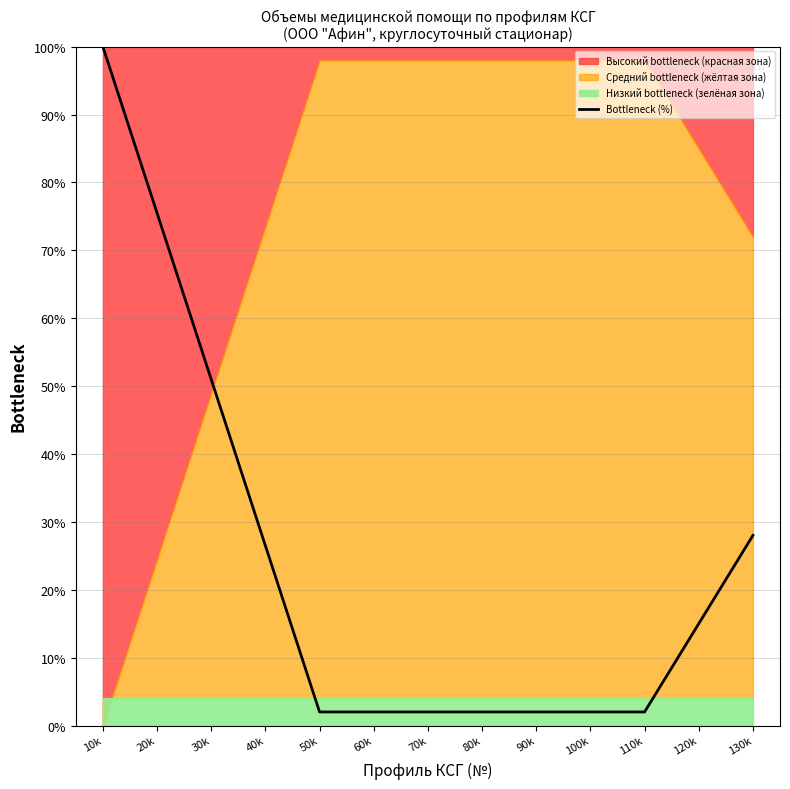

Approximately how many times larger is the value at 70k compared to 90k?

1.0